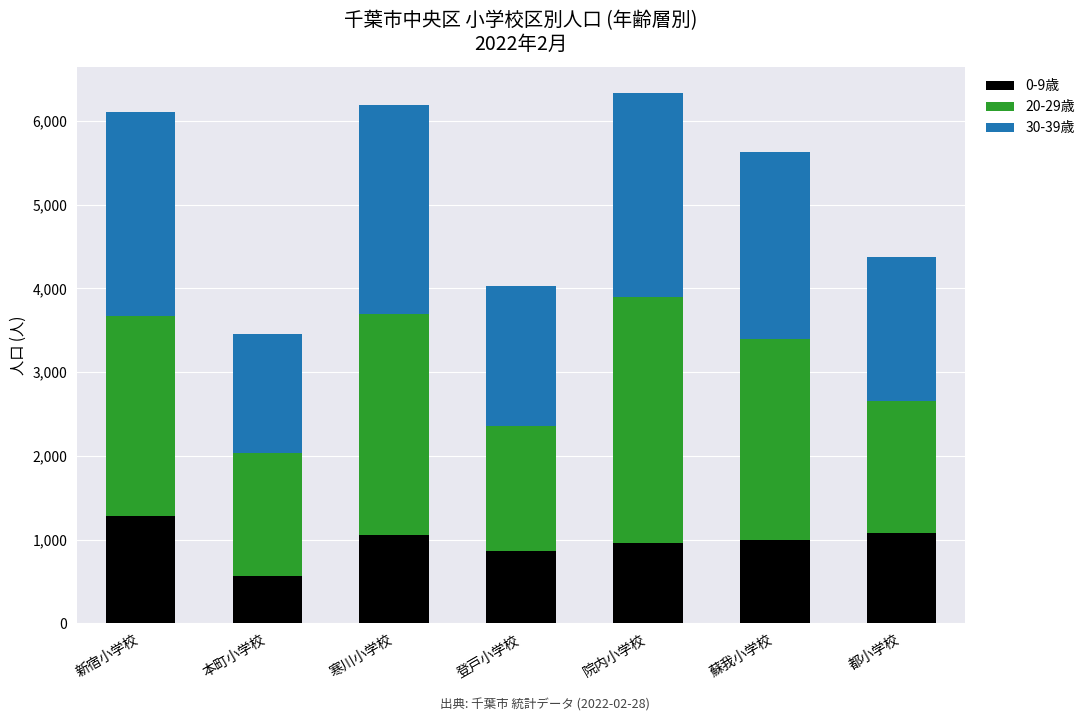

What is the total value across all series at 新宿小学校?

6110